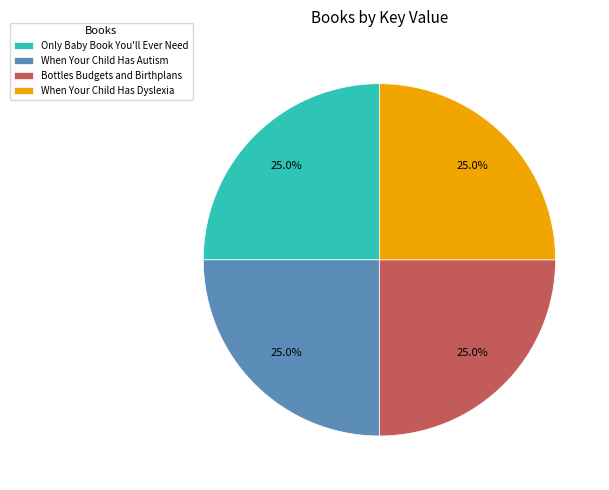

What percentage is NOT represented by Bottles Budgets and Birthplans?

75.0%